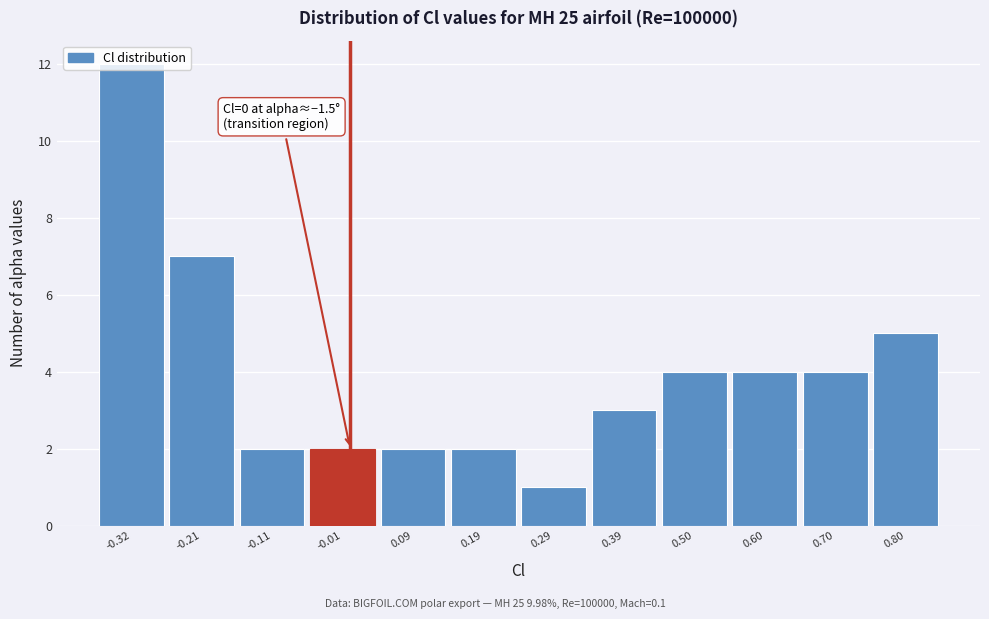

Which range on the x-axis has the tallest bar?

-0.36 to -0.26